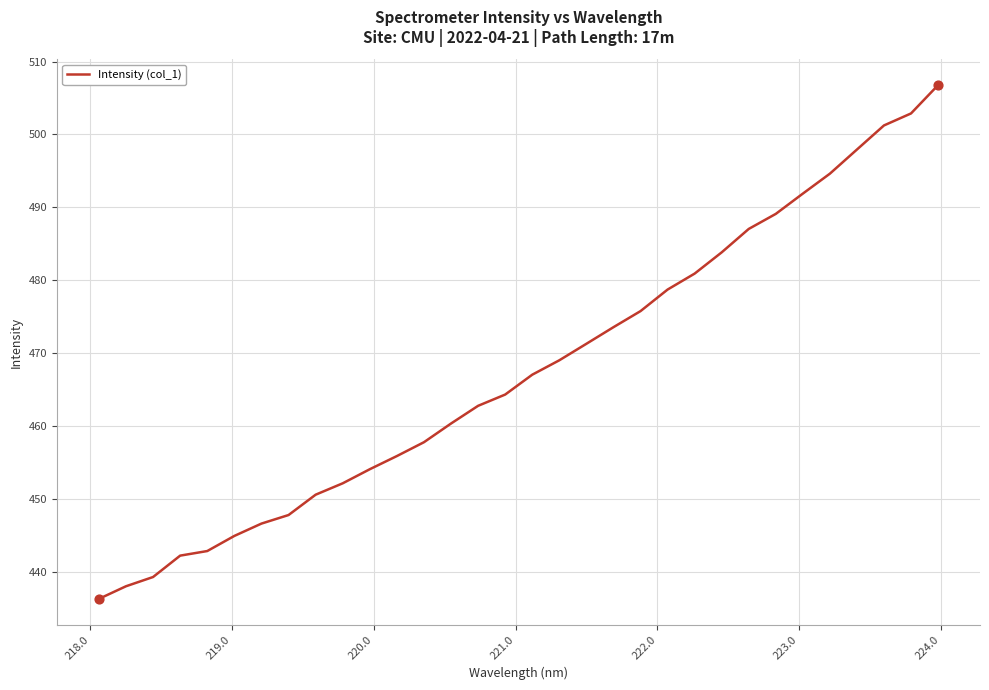

What is the minimum value shown in the chart?

436.3